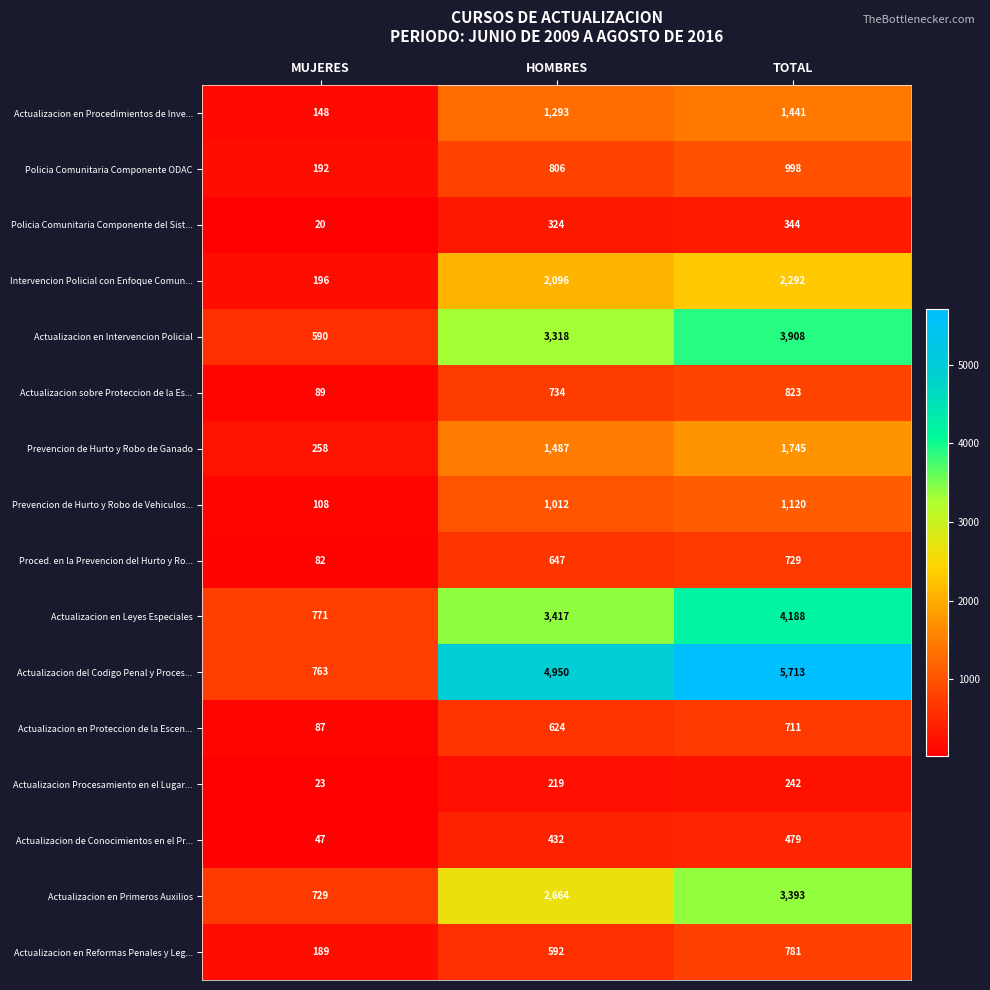

Which series changed the most between MUJERES and HOMBRES?

Actualizacion del Codigo Penal y Proces...